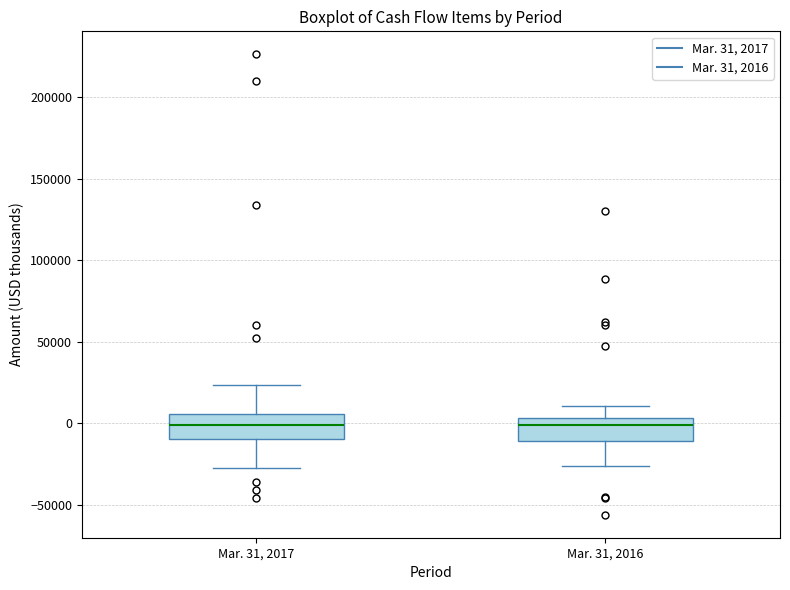

Where does the lower whisker of the box for Mar. 31, 2017 end on the y-axis? The values are not printed on the chart, so give them approximately, as read against the axis.

-25000